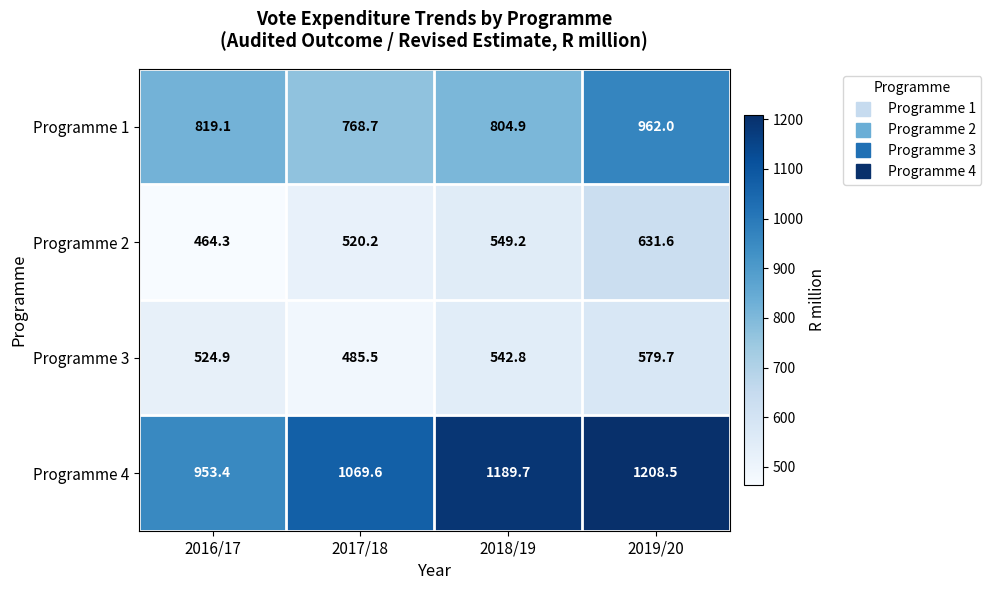

Where does the Programme 2 series first go above 549?

2018/19